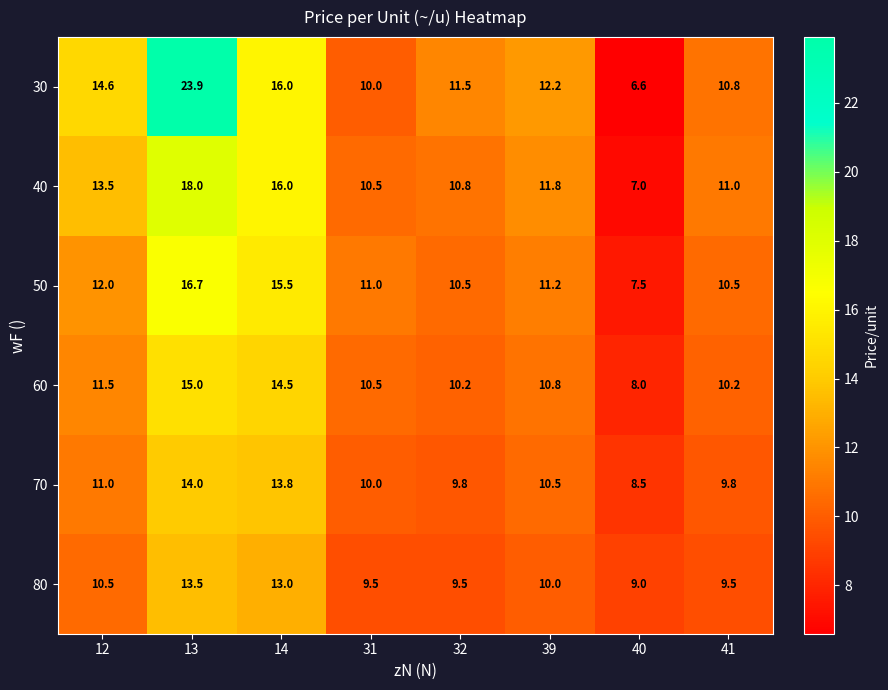

What is the average value of the 60 series?

11.3